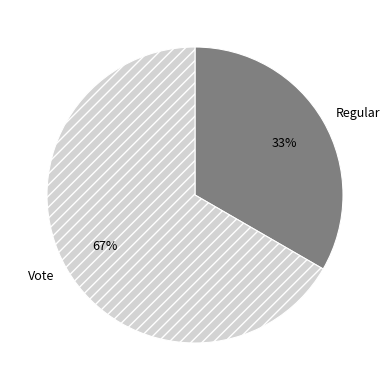

What percentage is the Regular slice, to the nearest percent?

33%